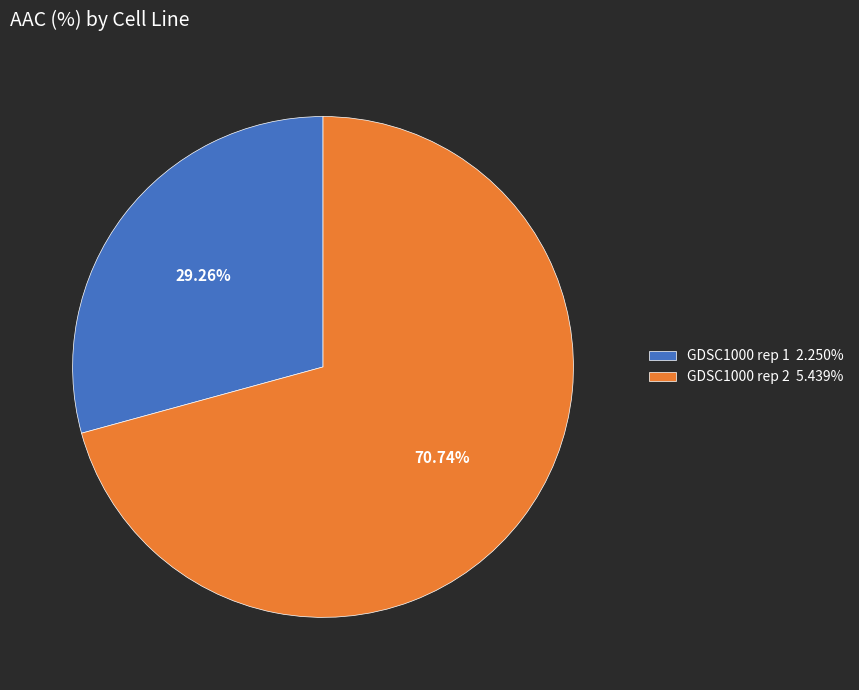

Rank the categories by value from lowest to highest.

GDSC1000 rep 1, GDSC1000 rep 2